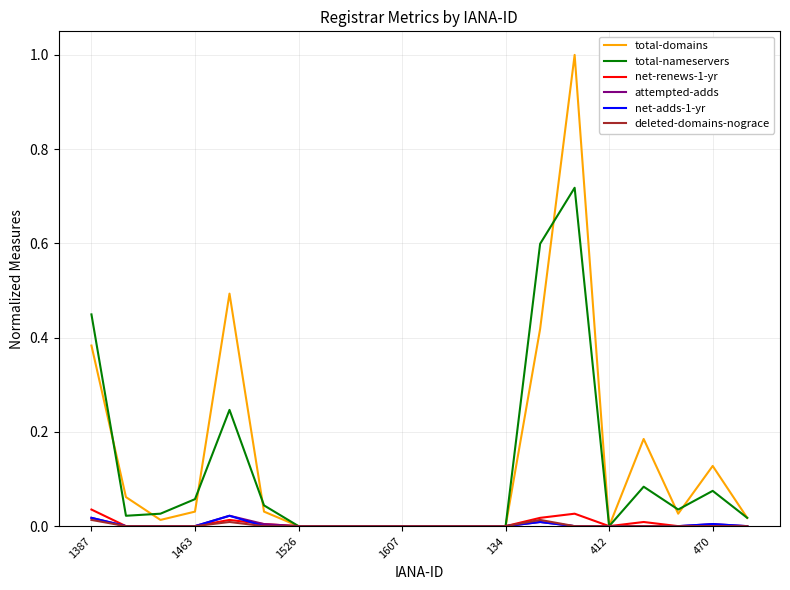

Which series has the largest range (max minus min)?

total-domains